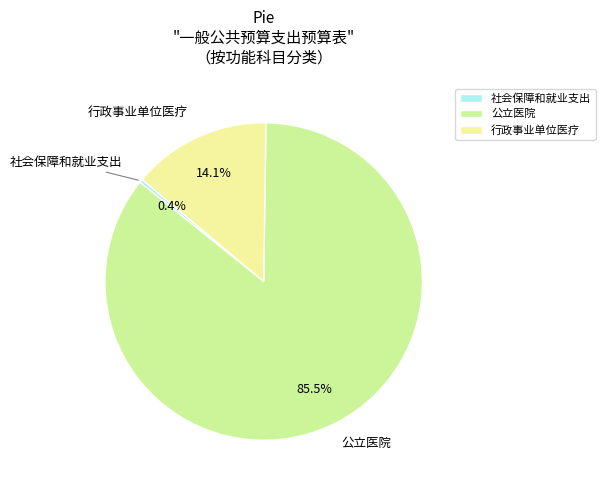

How many slices are in this pie chart?

3